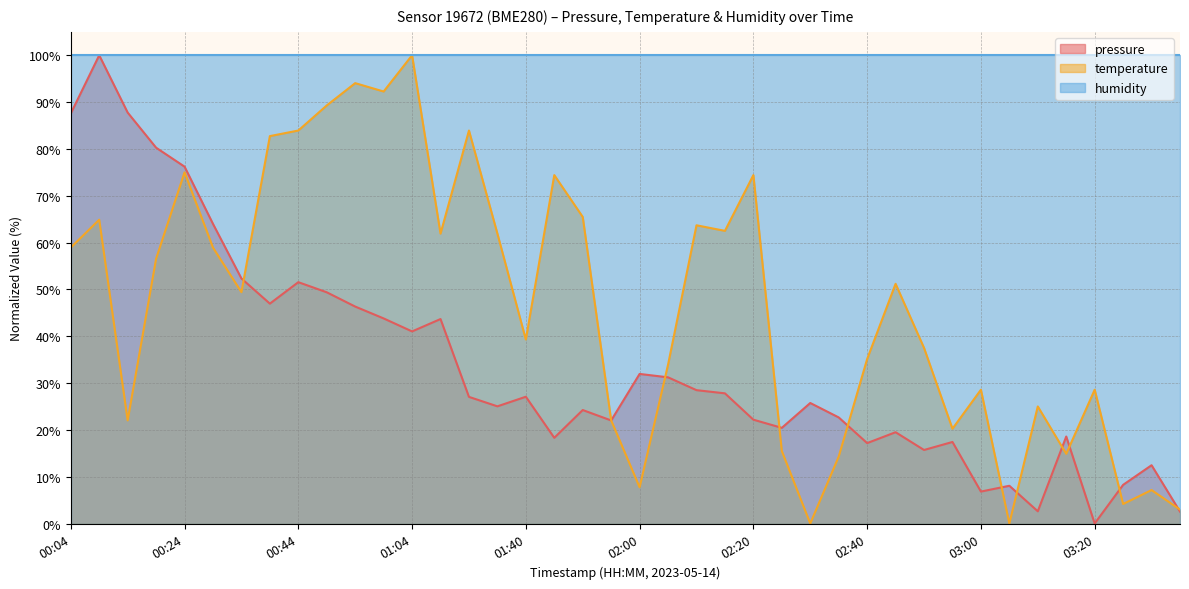

How many values in pressure are above zero?

39